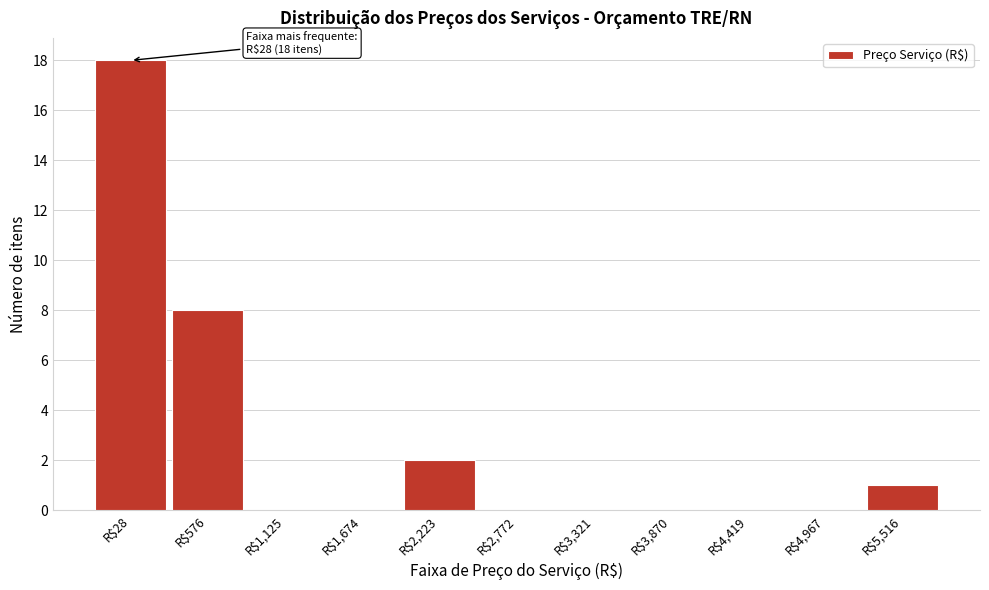

Is it true that the value at R$4,419 is 0?

True